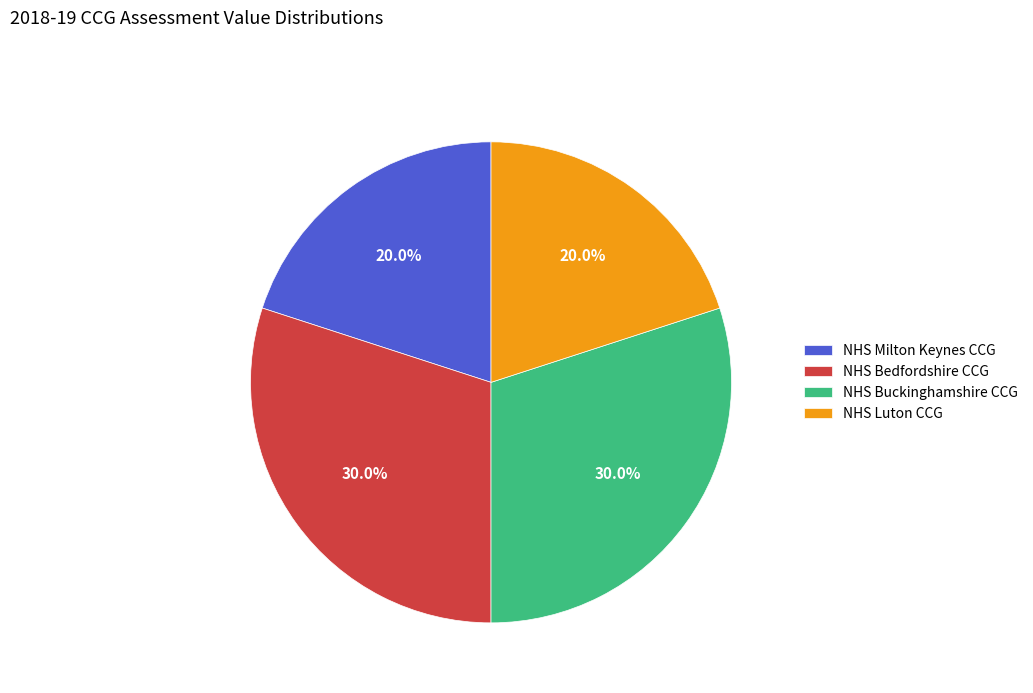

Which has a higher value, NHS Milton Keynes CCG or NHS Buckinghamshire CCG?

NHS Buckinghamshire CCG